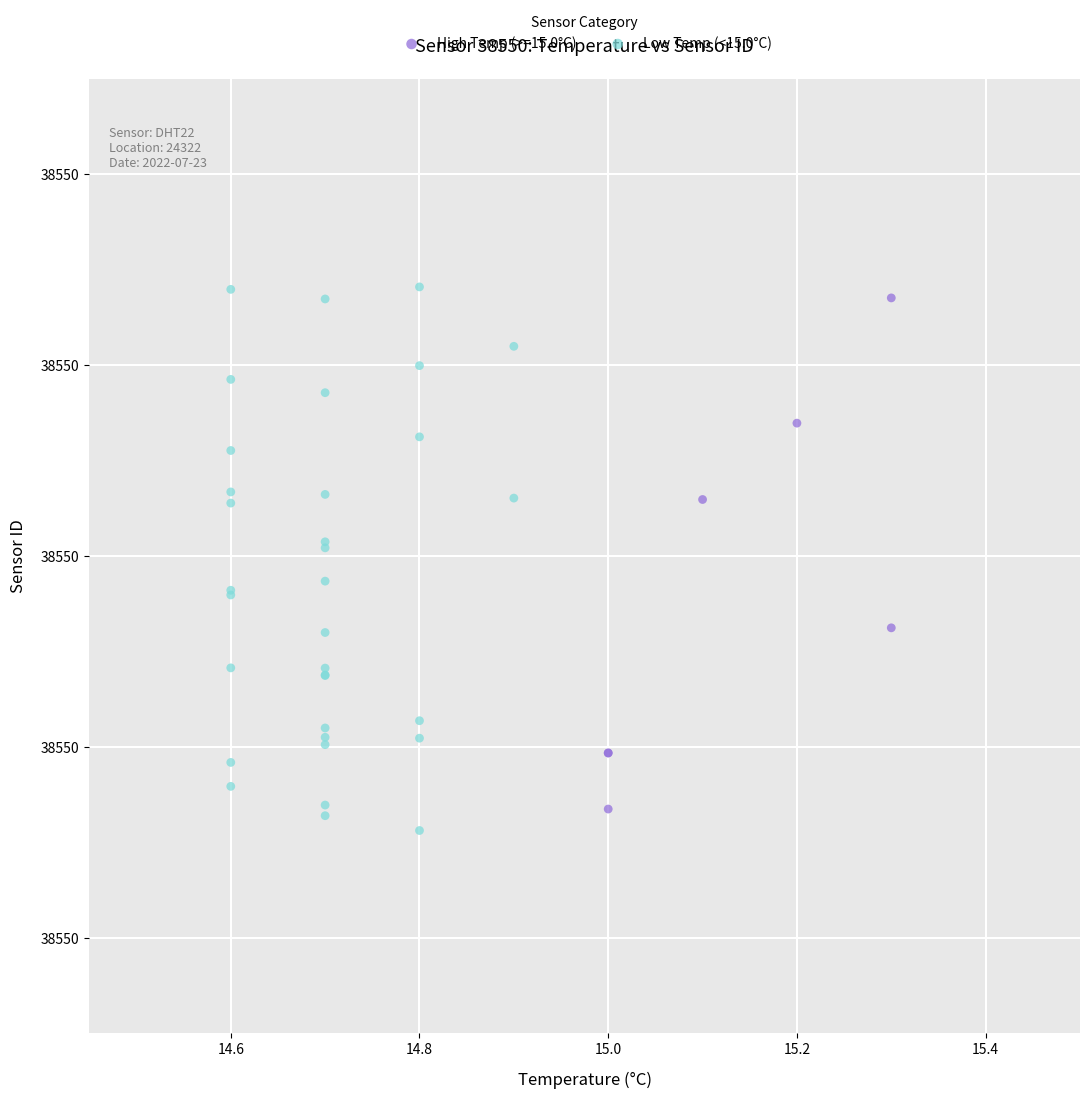

What are all the series names shown in the legend?

High Temp (>=15.0°C), Low Temp (<15.0°C)